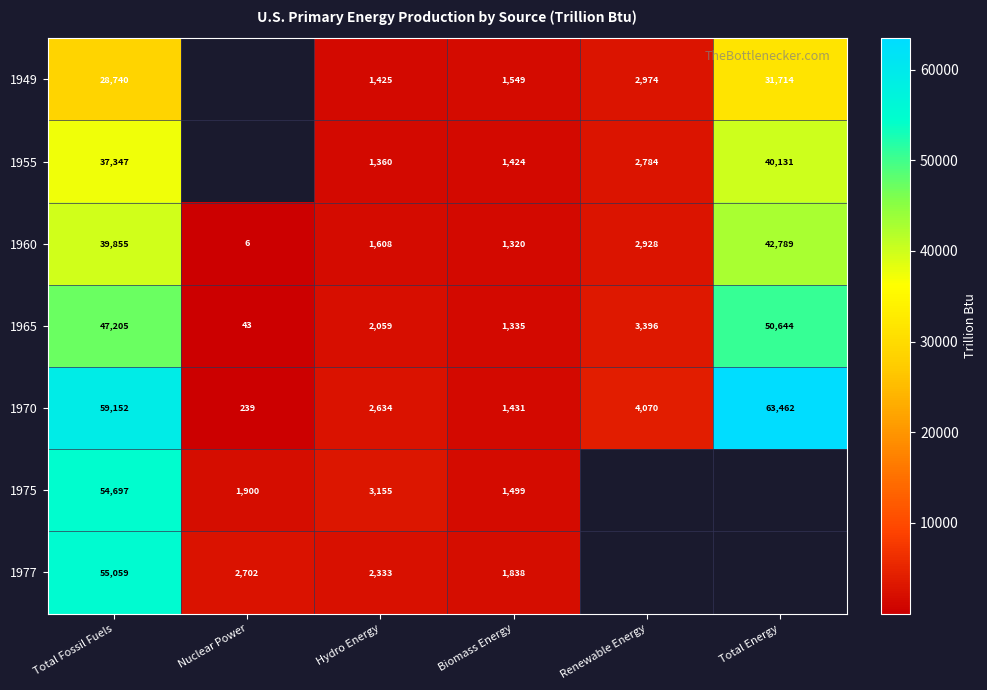

What is the difference between the maximum and minimum values in the 1960 series?

42783